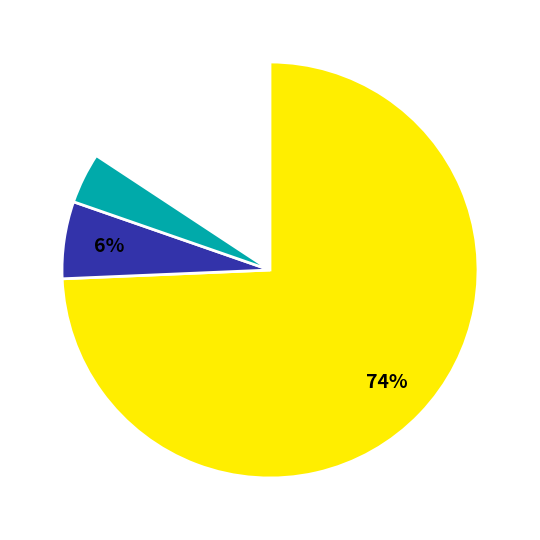

Is there any slice that represents more than half of the pie?

Yes